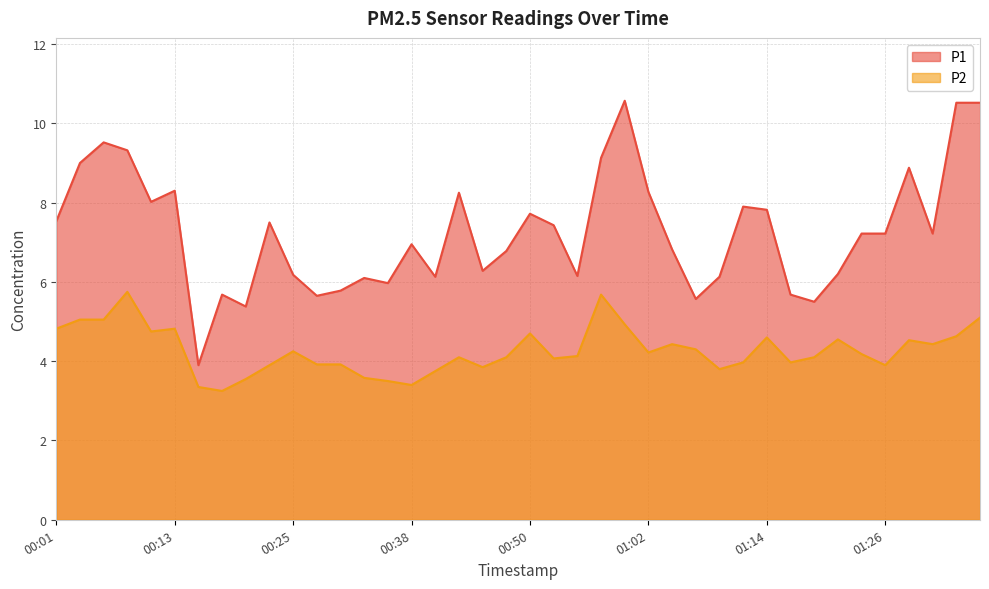

What is the average value of the P1 series?

7.3